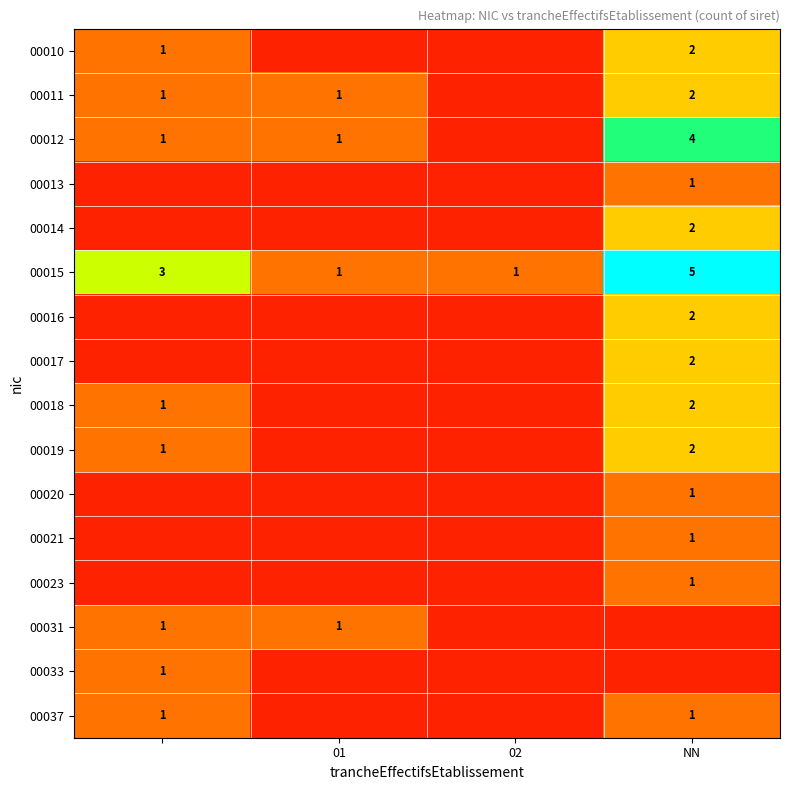

Count the number of data series in this chart.

16